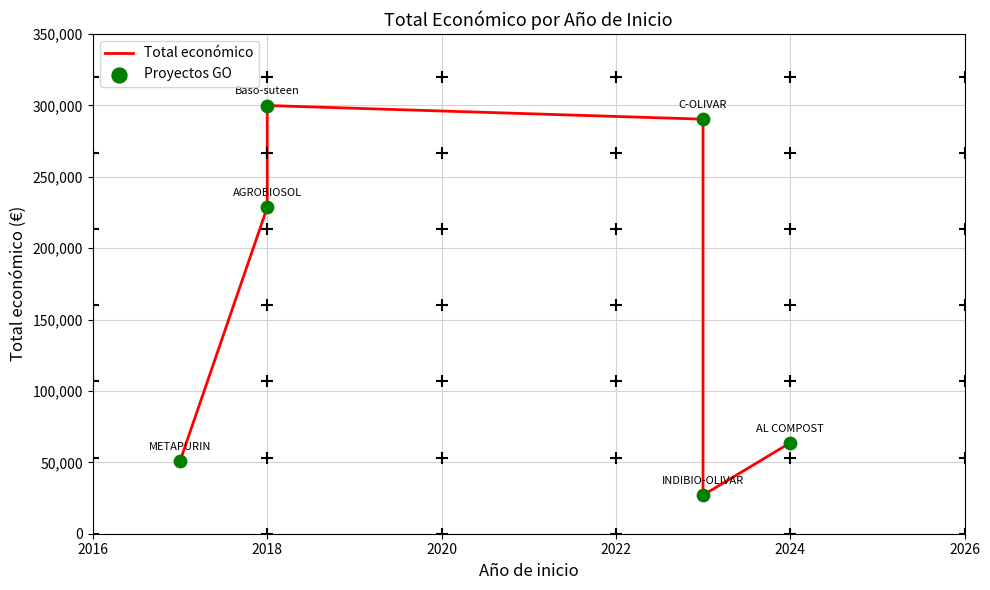

Which series contains the lowest Y value?

Total económico